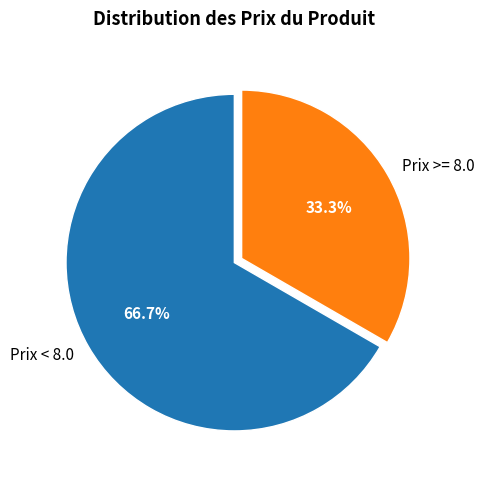

Which category accounts for the majority?

Prix < 8.0